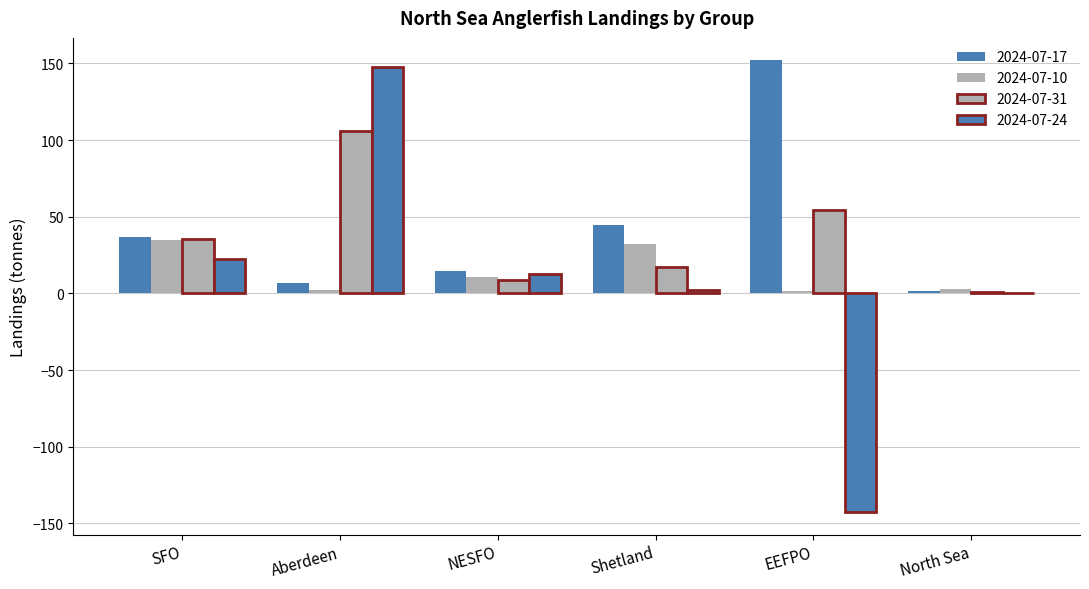

The 2024-07-17 series shows 1.1 at North Sea. True or false?

False